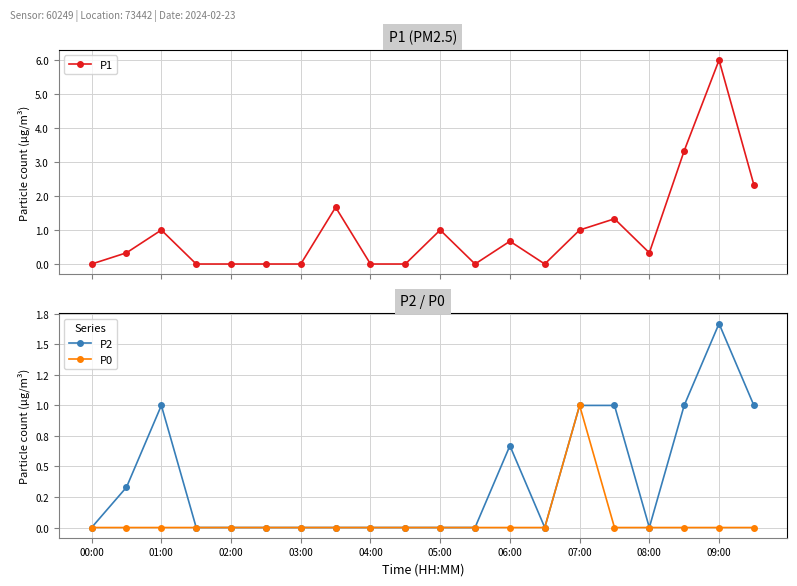

True or false: P1 has more than 0 interior local peaks.

True